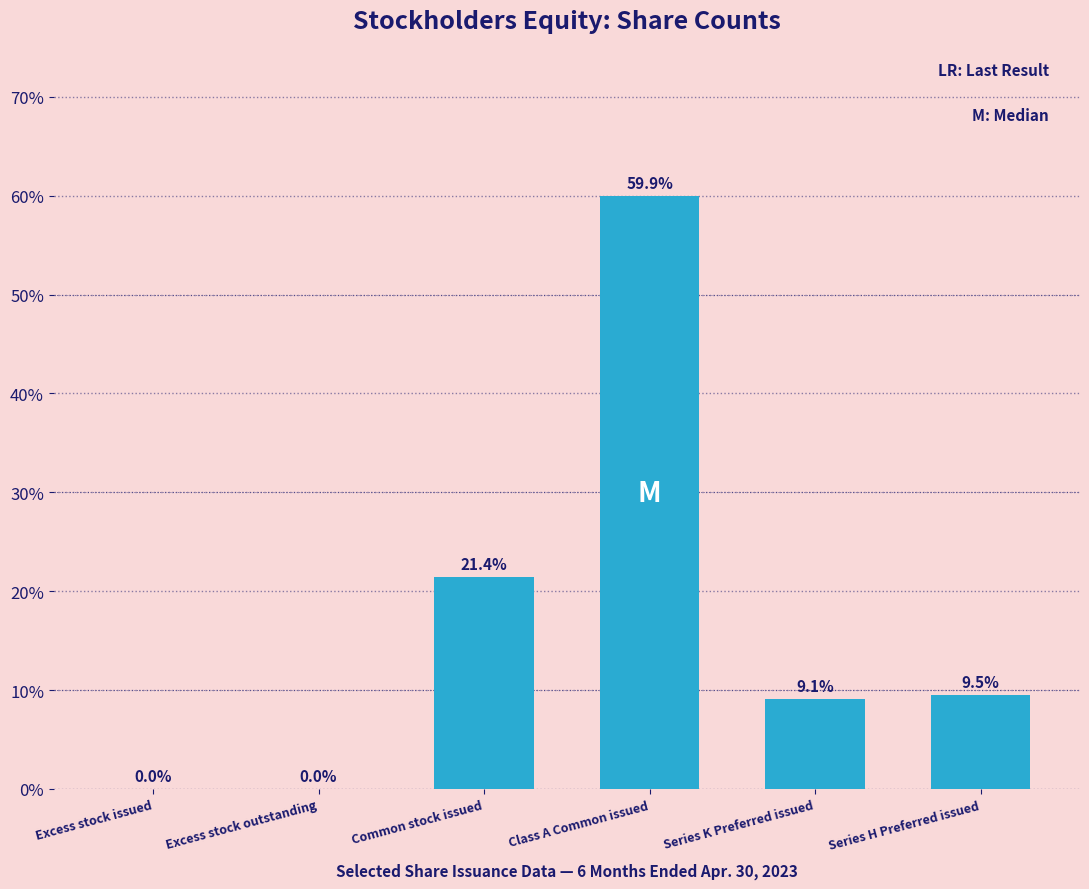

Reading left to right, what are all the values shown in this chart?

Excess stock issued=0.0	Excess stock outstanding=0.0	Common stock issued=21.4	Class A Common issued=59.9	Series K Preferred issued=9.1	Series H Preferred issued=9.5